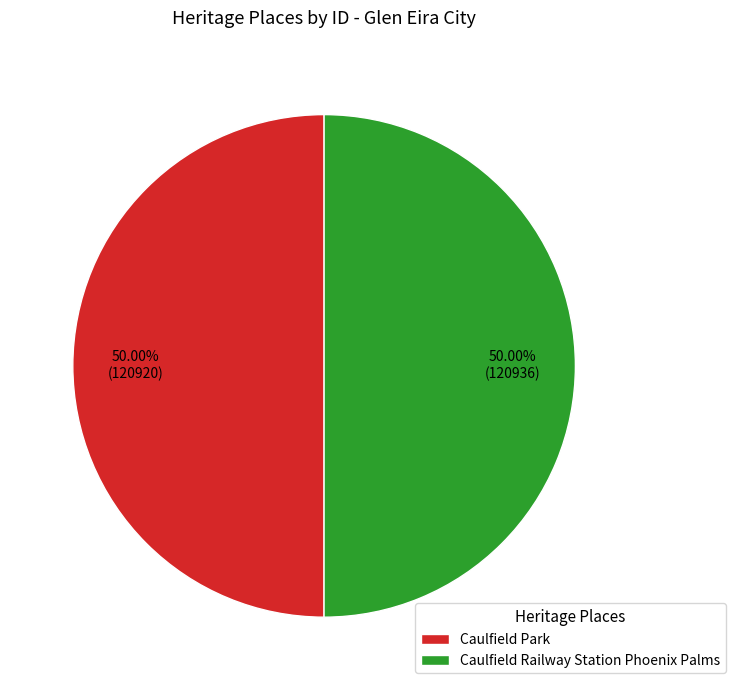

Do Caulfield Railway Station Phoenix Palms and Caulfield Park together represent more than half of the pie?

Yes